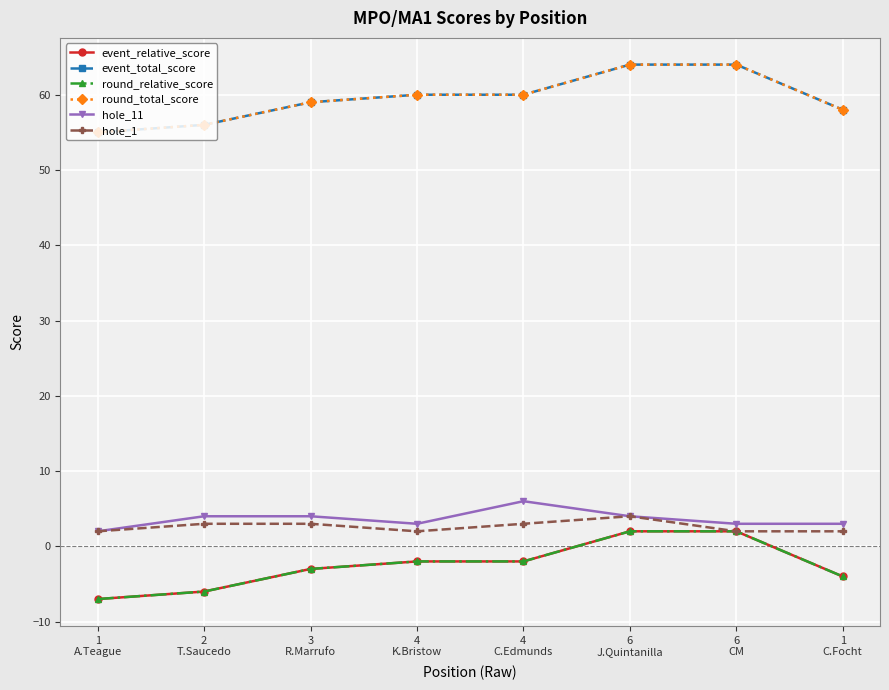

Does the chart have visible grid lines?

Yes